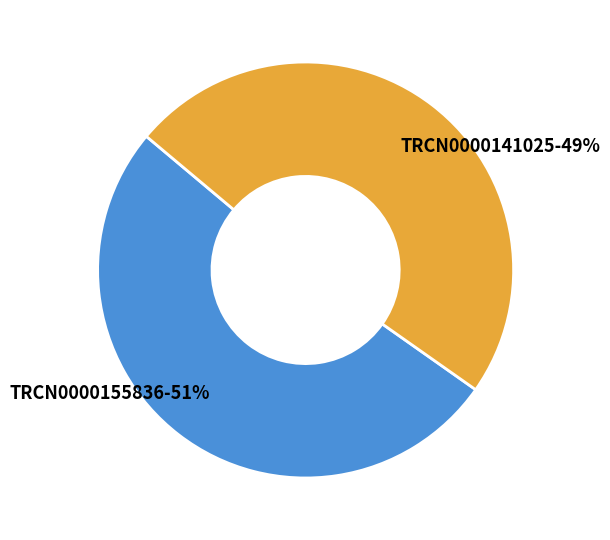

To the nearest percent, what is the average slice percentage?

50%